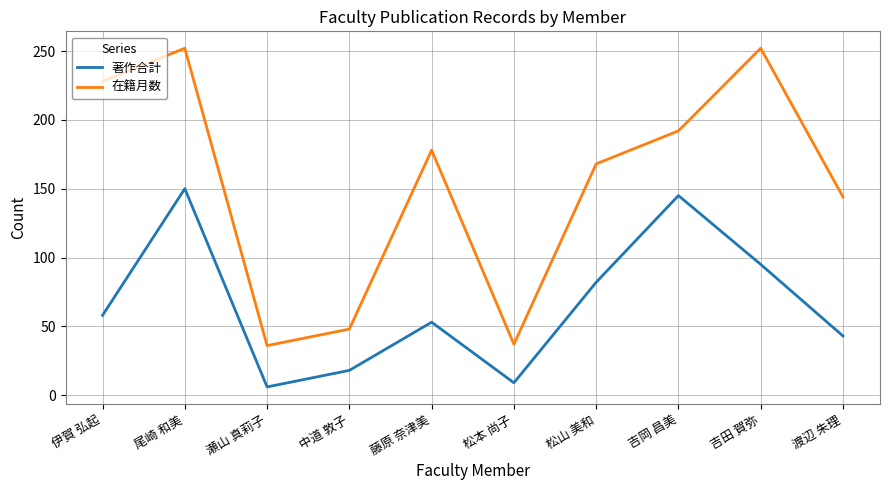

What position from the left is 松本 尚子?

6